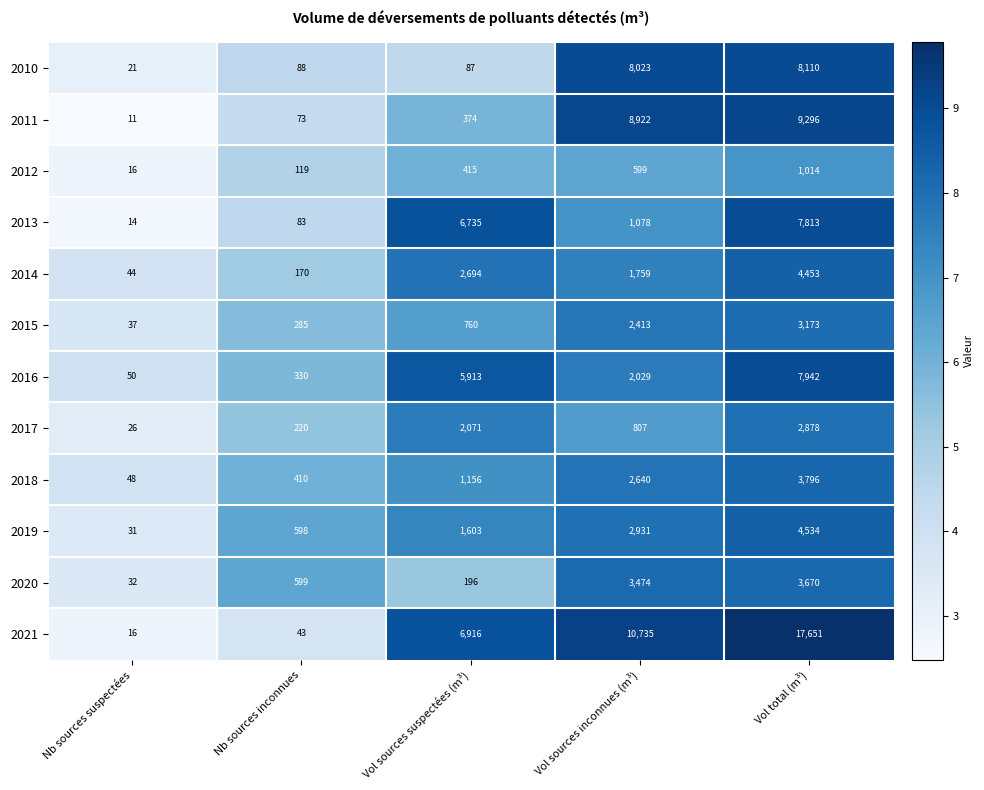

How many values in the 2020 series are below 599?

2